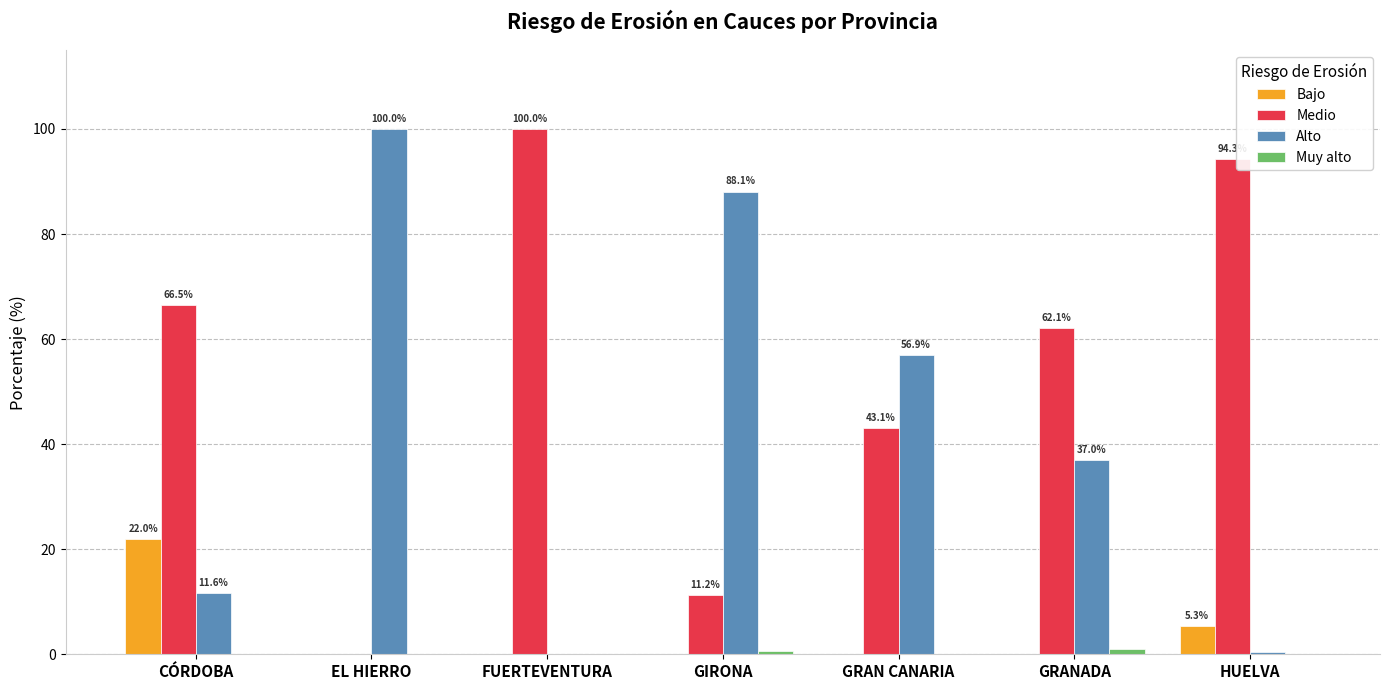

Which series has the largest total across all categories?

Medio